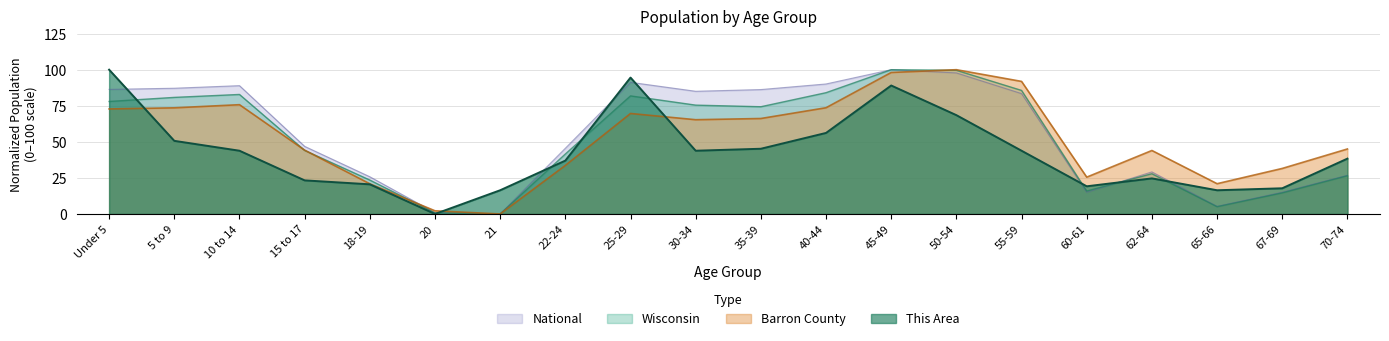

The Wisconsin series shows 114.5 at 25-29. True or false?

False